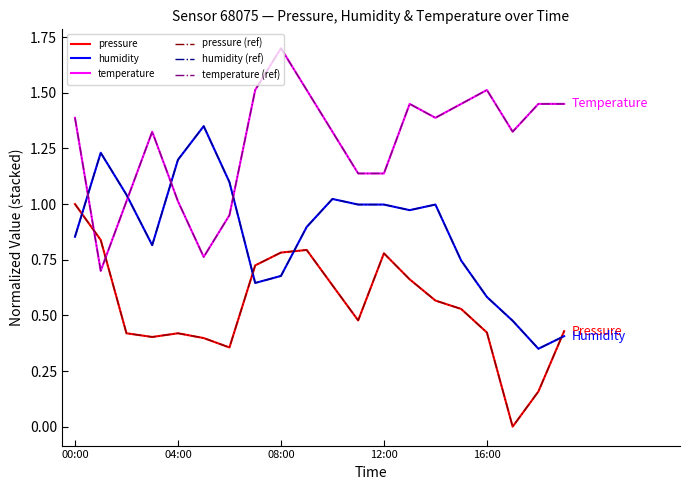

Where does the temperature (ref) series first go above 1?

00:00